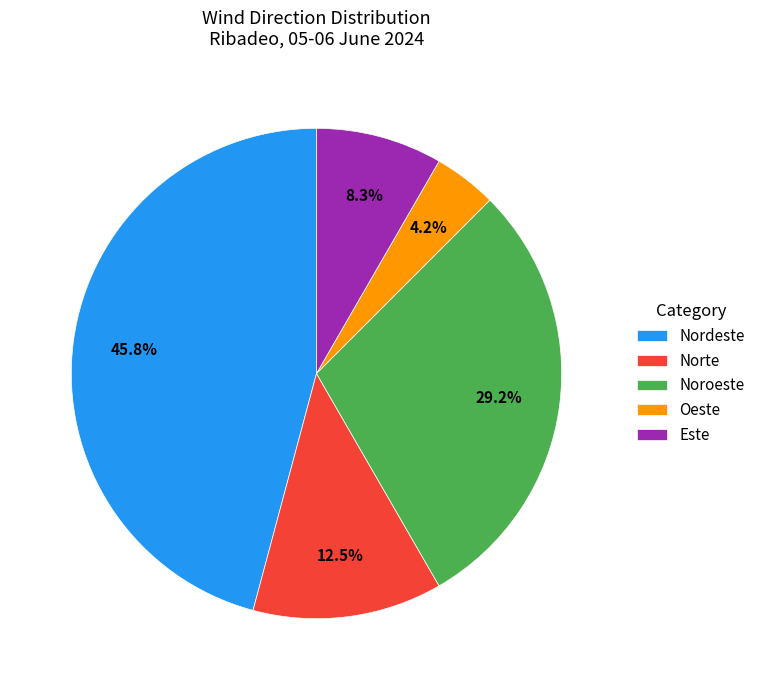

Is there a majority slice in this chart?

No